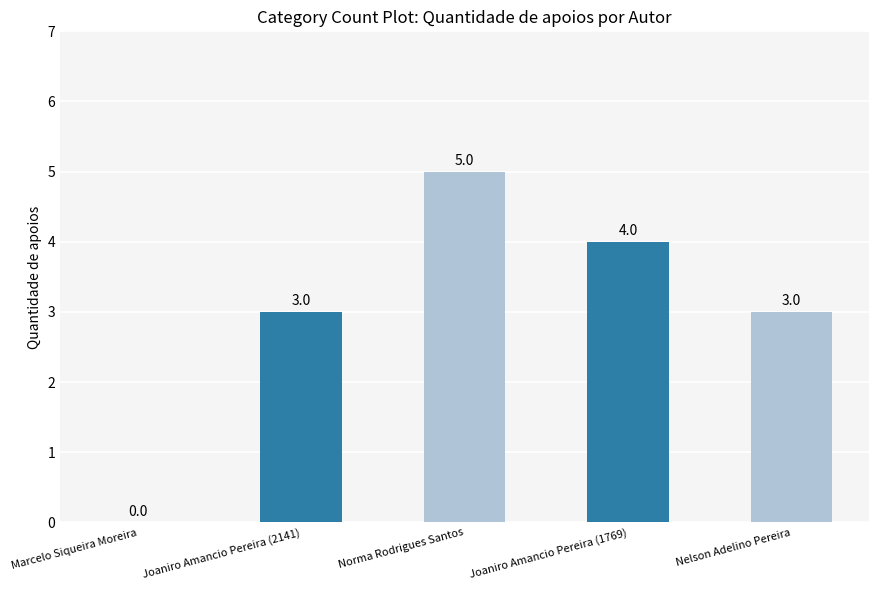

Which has a higher value, Joaniro Amancio Pereira (1769) or Nelson Adelino Pereira?

Joaniro Amancio Pereira (1769)